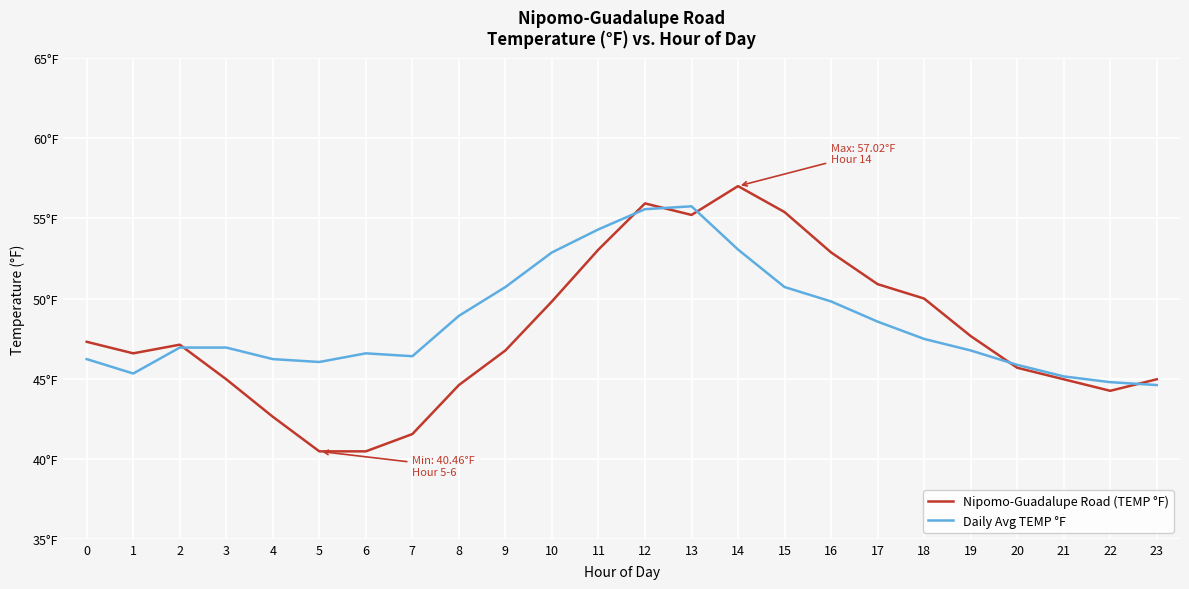

List the series in order of their peak value, lowest first.

Daily Avg TEMP °F, Nipomo-Guadalupe Road (TEMP °F)